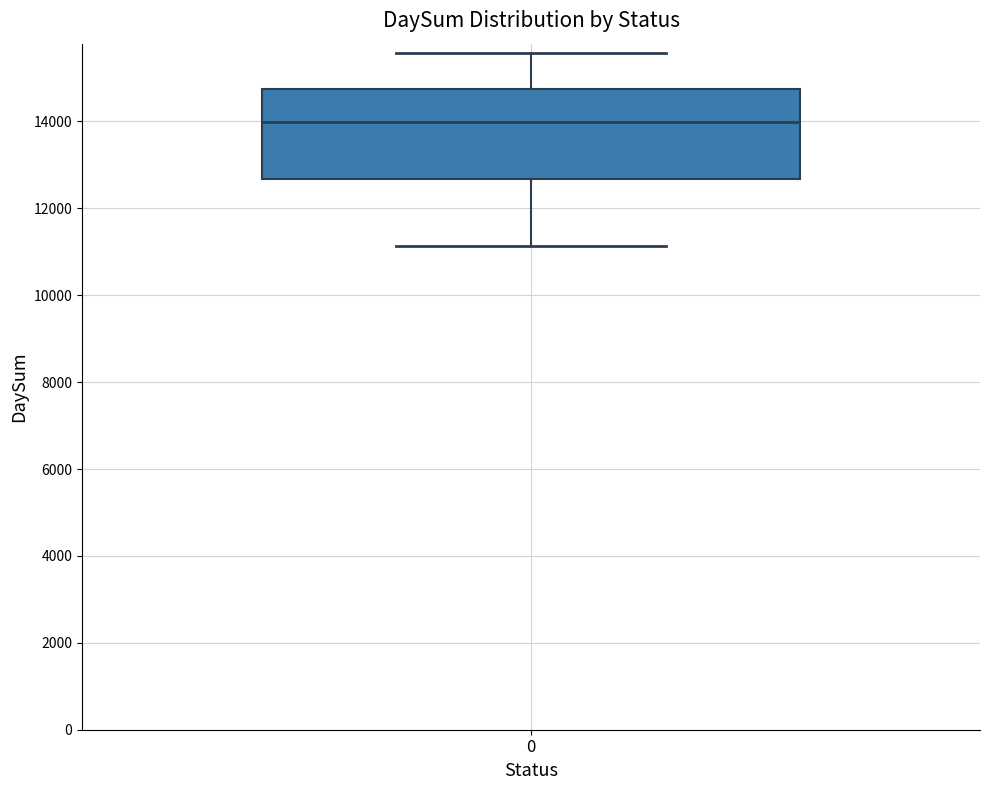

Read this box plot against the y-axis: the position of the median line, the range covered by the box, and the ends of both whiskers. The values are not printed on the chart, so give them approximately, as read against the axis.

median 14000, box 12600 to 14800, whiskers 11200 to 15600